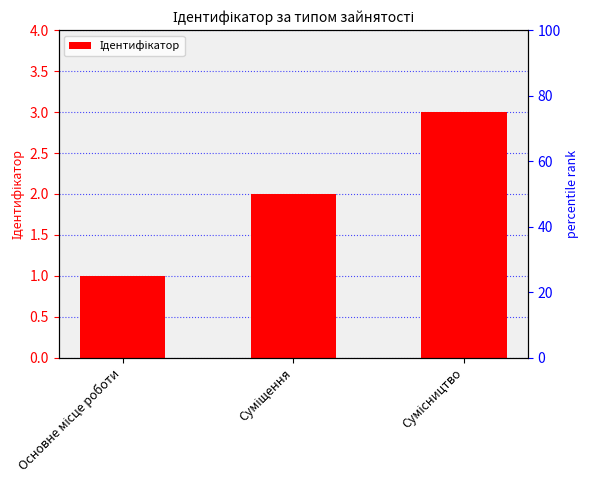

What is the change in value from Основне місце роботи to Суміщення?

+1